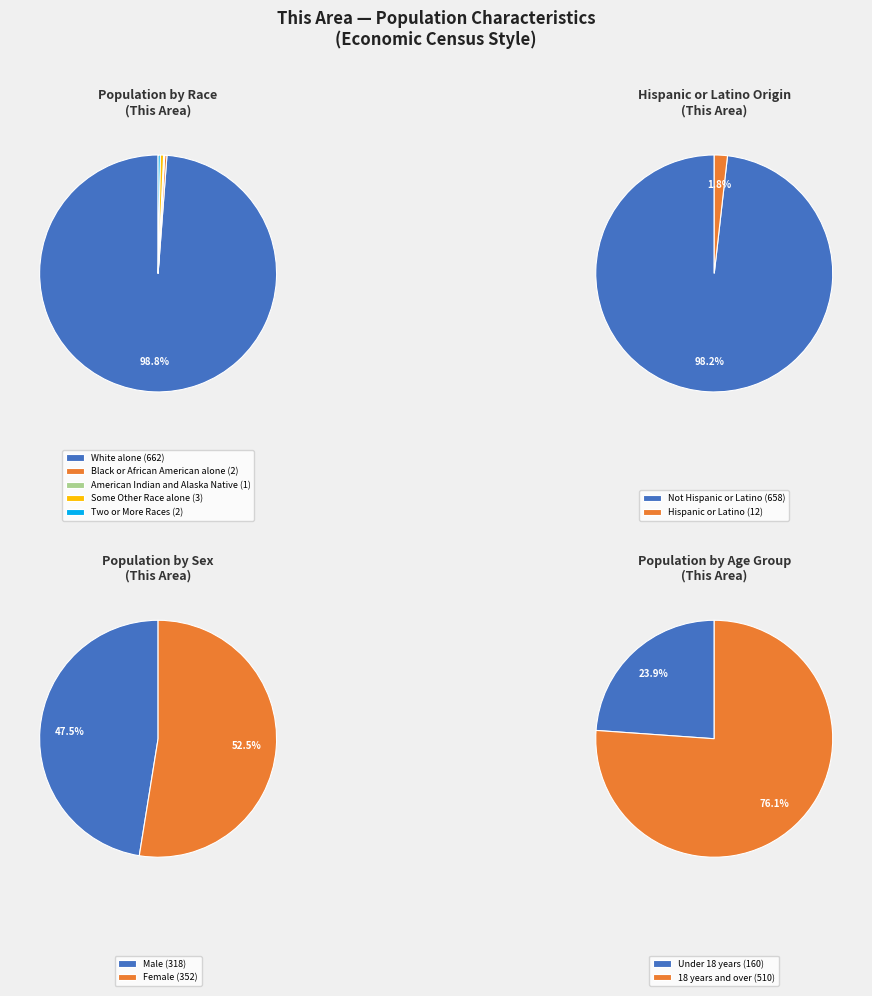

Does any single category account for the majority?

Yes